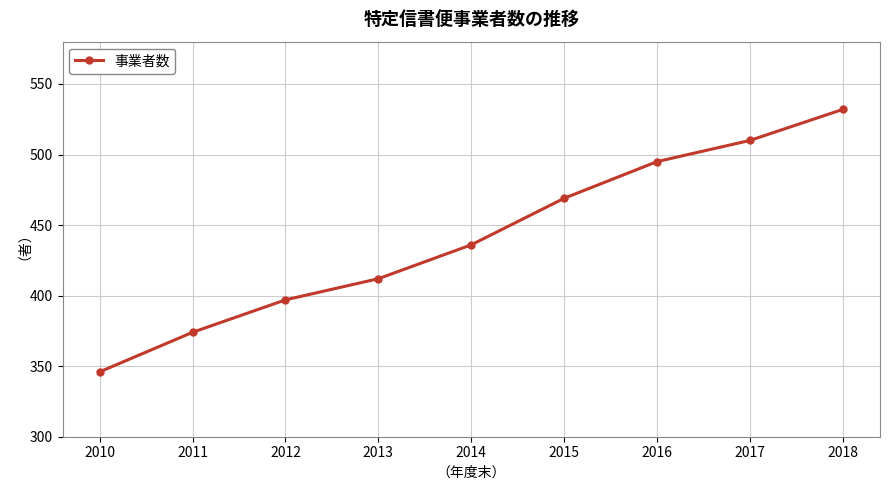

Reading right to left, what are all the values shown in this chart?

532	510	495	469	436	412	397	374	346